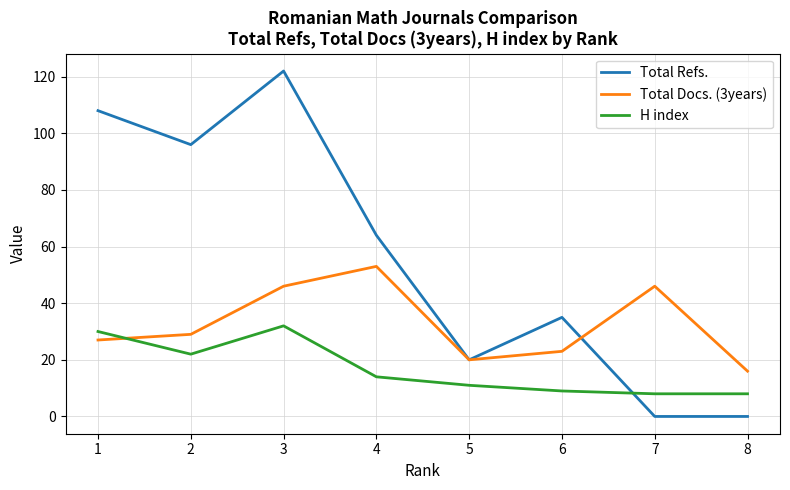

Which series has the largest total across all categories?

Total Refs.